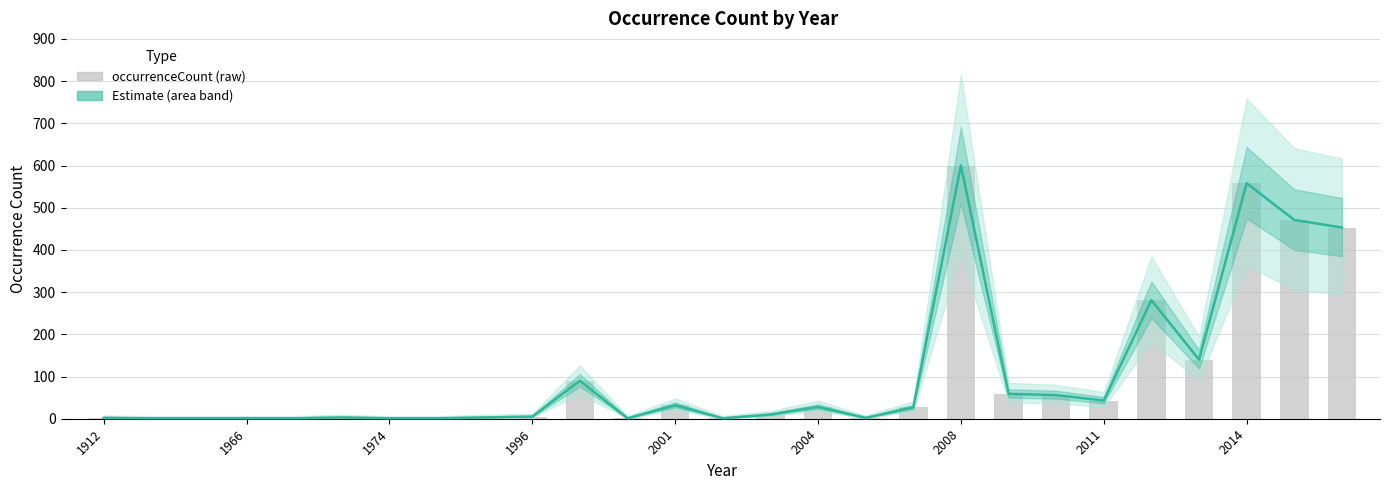

What is the minimum value shown in the chart?

1